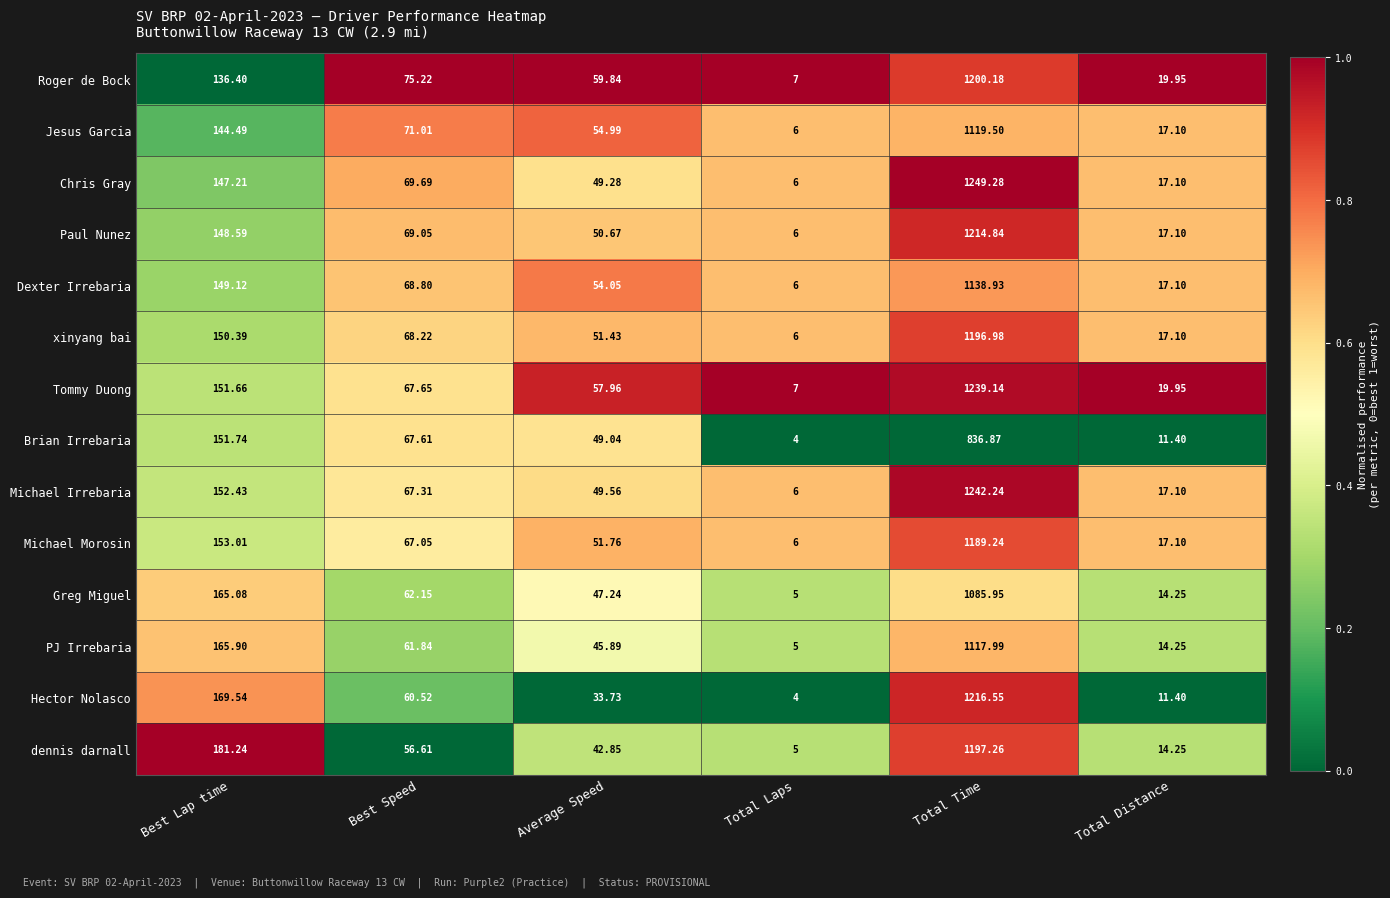

Which series changed the most between Average Speed and Total Distance?

Roger de Bock